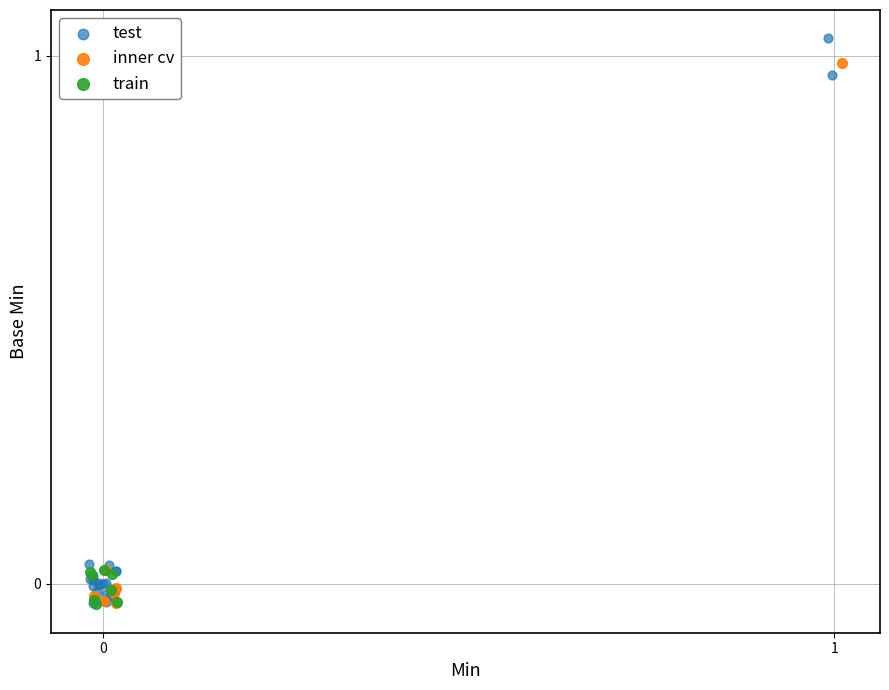

Which series has the largest Y range (max minus min)?

test